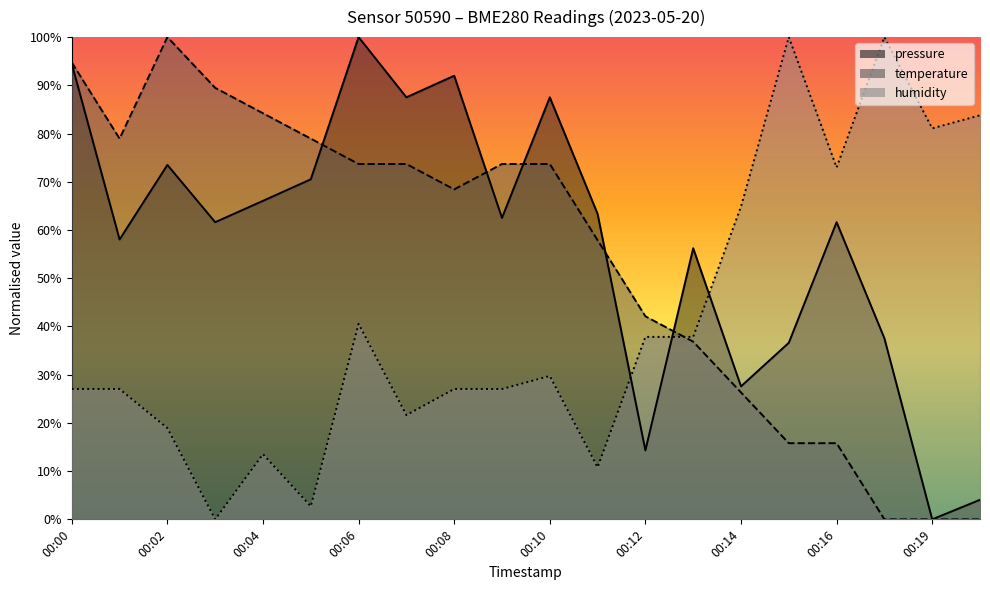

Which category has the lowest value across all series?

00:19